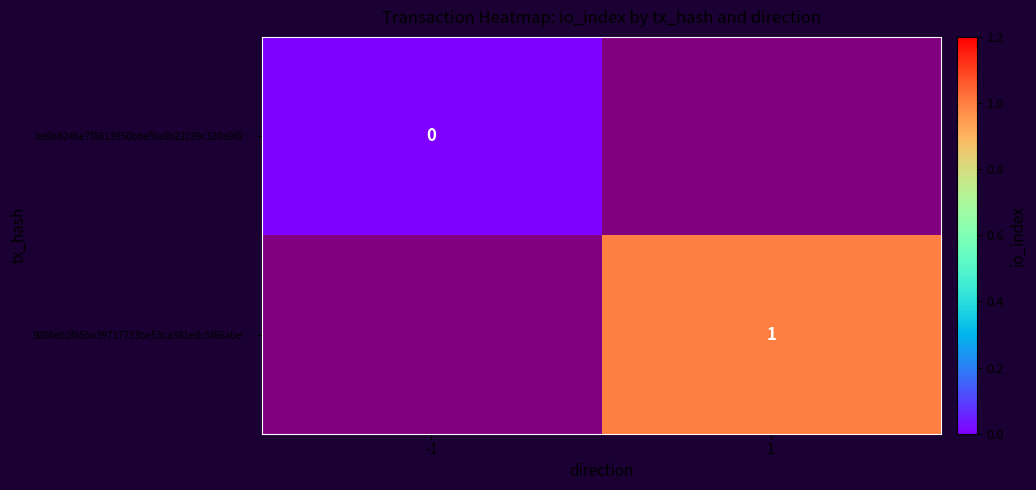

Is it true that 9086eb2f65ba39717733be53ca381edc5f66abe… equals 1 at 1?

True